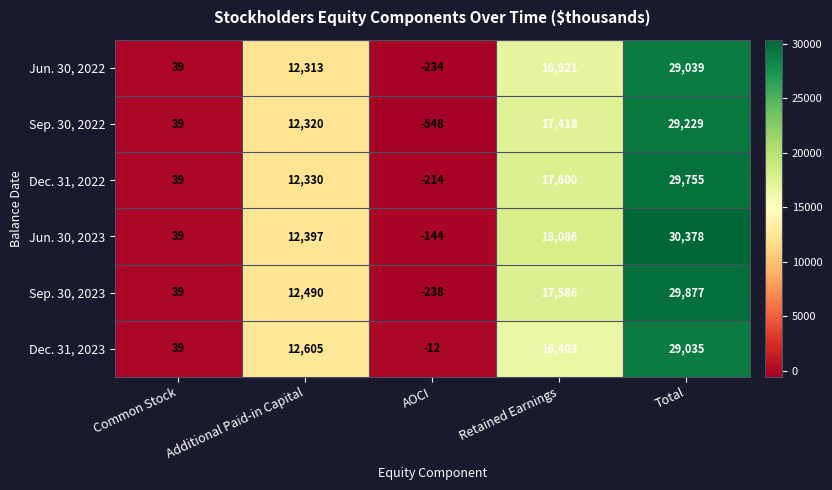

Rank the series by their maximum value, from lowest to highest.

Dec. 31, 2023, Jun. 30, 2022, Sep. 30, 2022, Dec. 31, 2022, Sep. 30, 2023, Jun. 30, 2023